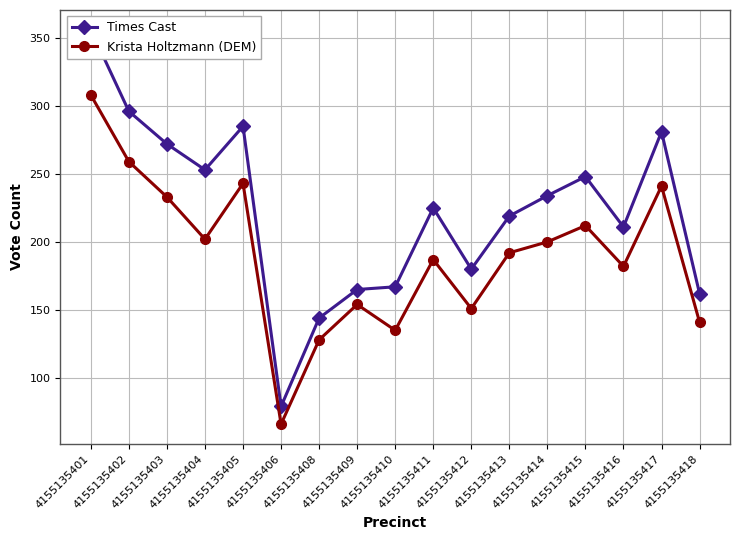

At which label does Krista Holtzmann (DEM) reach its minimum?

4155135406